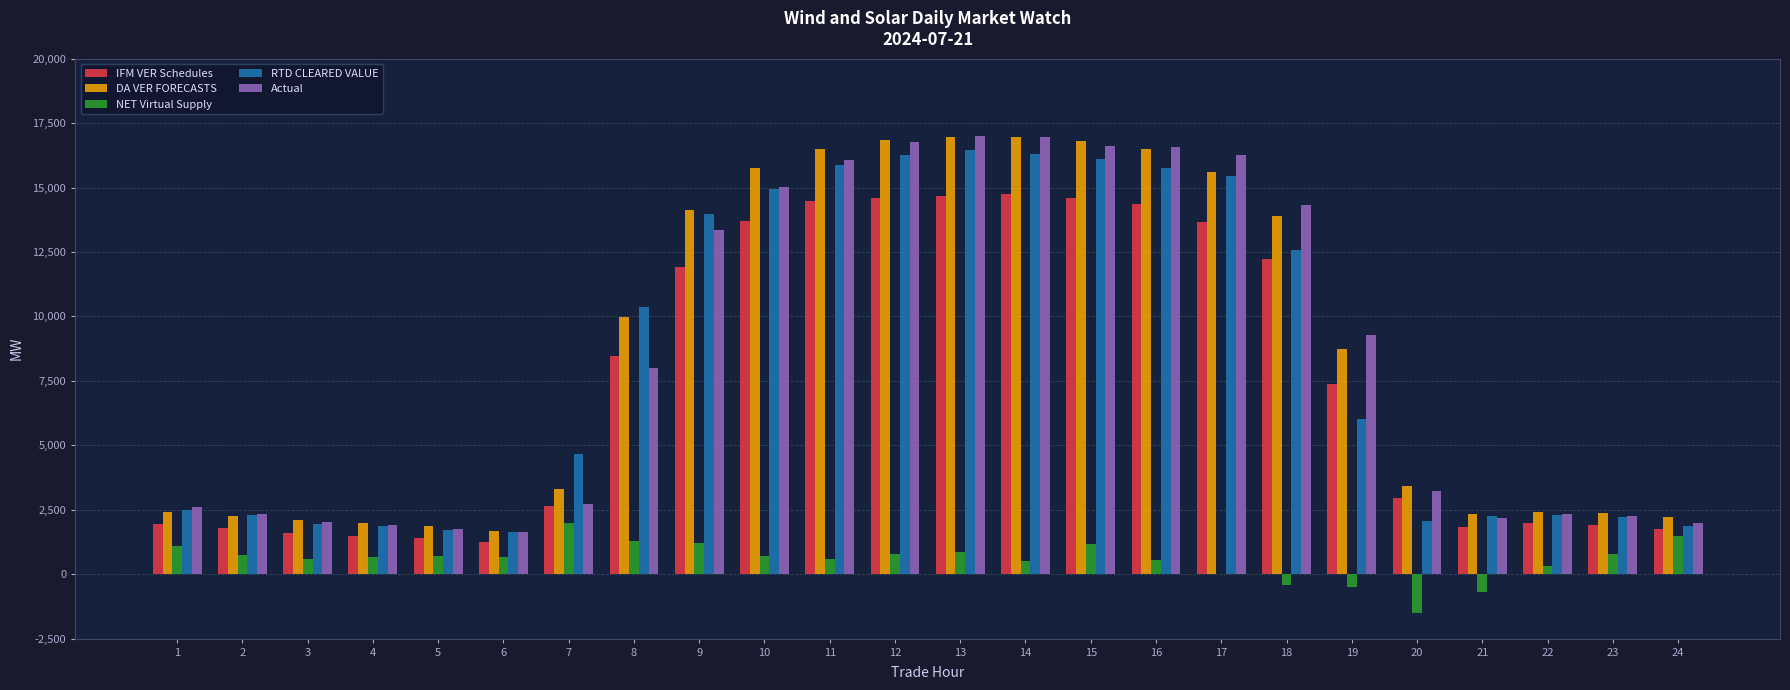

How many distinct data groups are displayed?

5